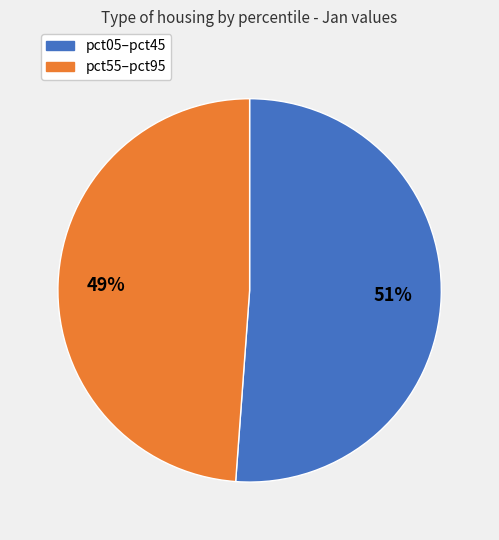

How many slices are in this pie chart?

2